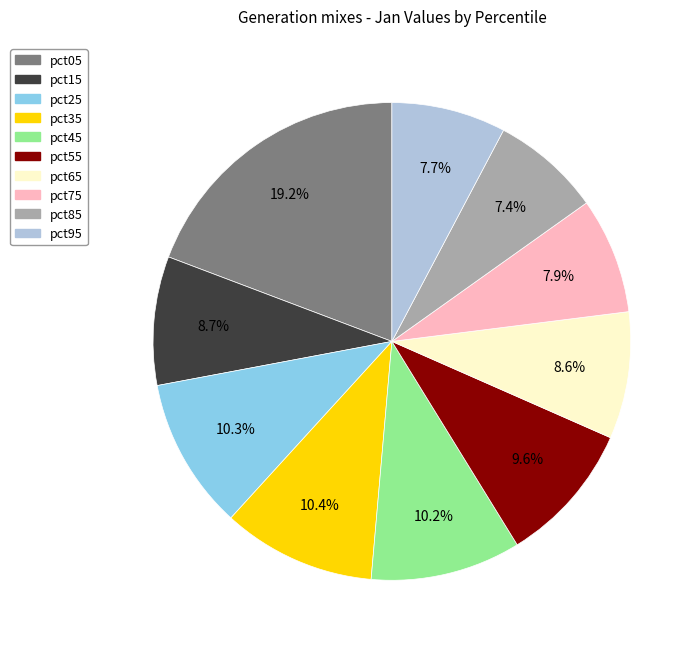

True or false: pct55 accounts for 10% of the total.

True